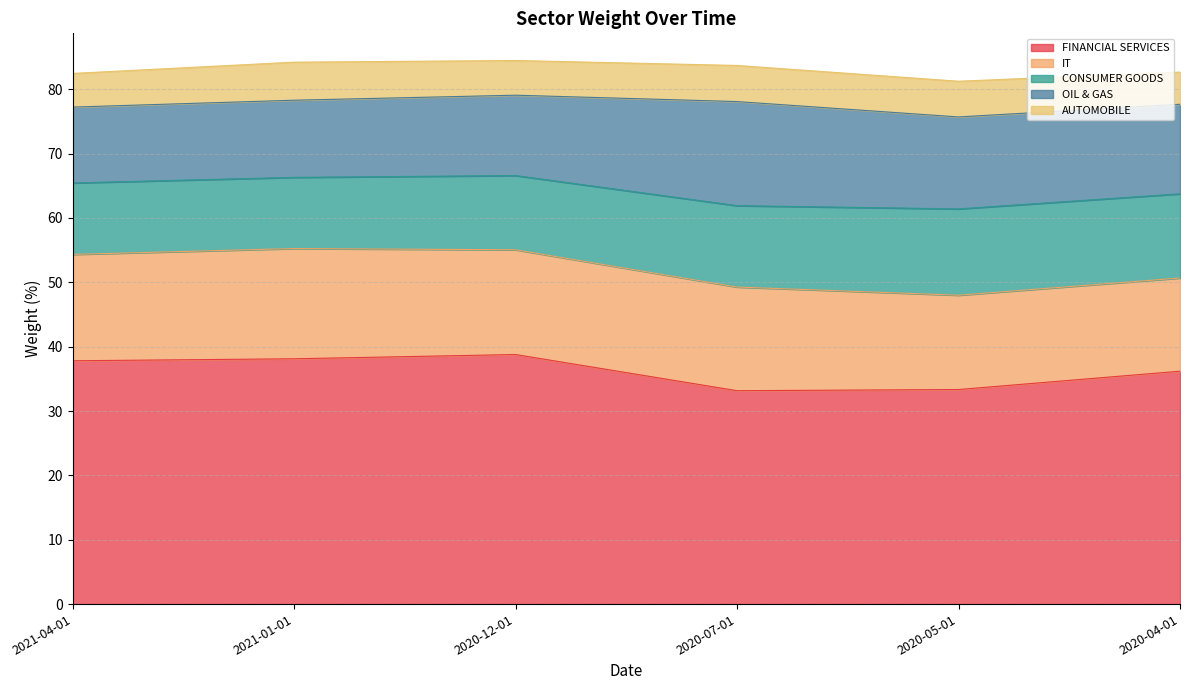

What is the total value across all series at 2020-07-01?

83.7